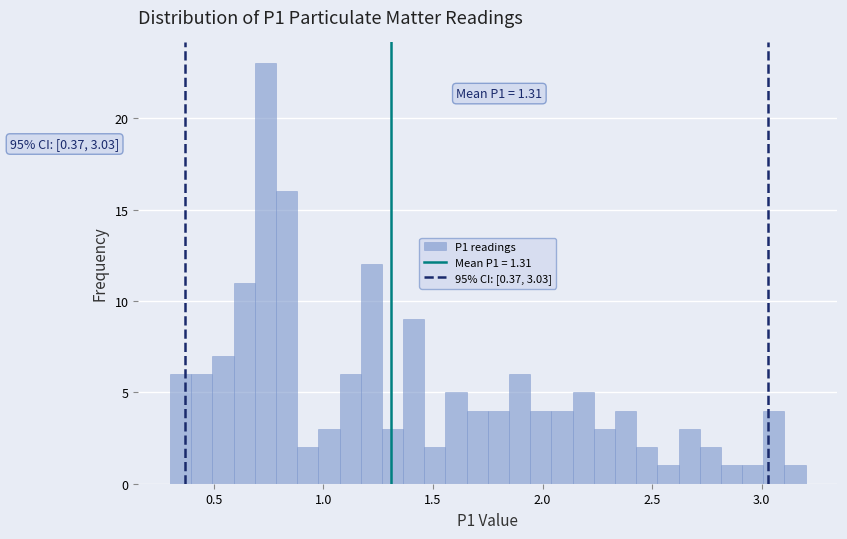

Read against the x-axis, roughly where is the centre of the tallest bar?

0.75